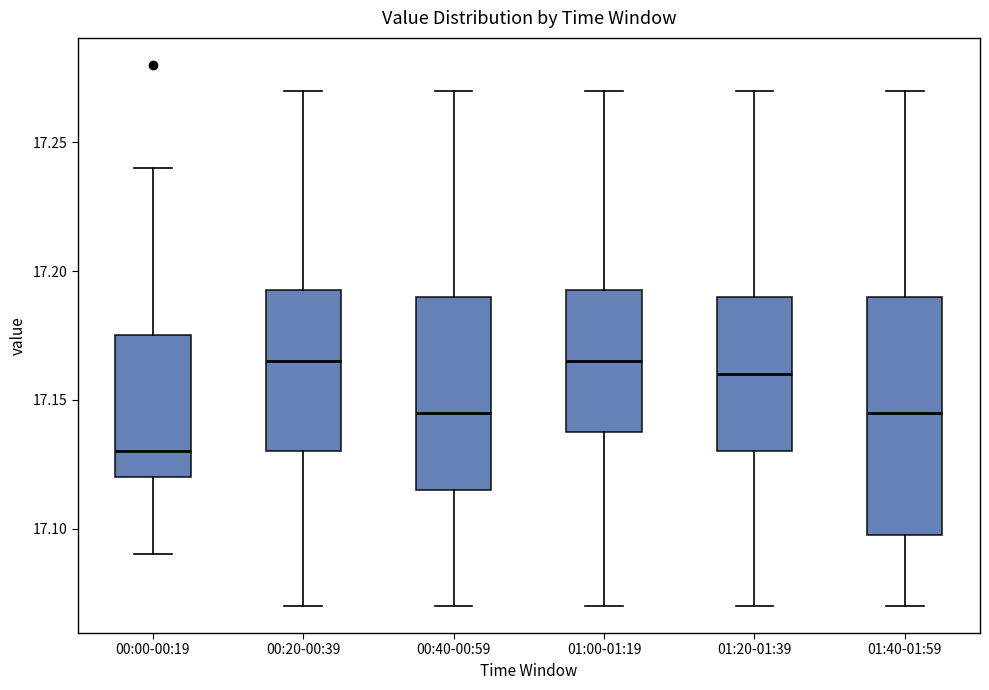

Reading left to right, transcribe this box plot: for each box, give where its median line is, the range the box spans, and where its two whiskers end, as read against the y-axis. The values are not printed on the chart, so give them approximately, as read against the axis.

00:00-00:19: median 17.130, box 17.120 to 17.175, whiskers 17.090 to 17.240
00:20-00:39: median 17.165, box 17.130 to 17.195, whiskers 17.070 to 17.270
00:40-00:59: median 17.145, box 17.115 to 17.190, whiskers 17.070 to 17.270
01:00-01:19: median 17.165, box 17.140 to 17.195, whiskers 17.070 to 17.270
01:20-01:39: median 17.160, box 17.130 to 17.190, whiskers 17.070 to 17.270
01:40-01:59: median 17.145, box 17.100 to 17.190, whiskers 17.070 to 17.270